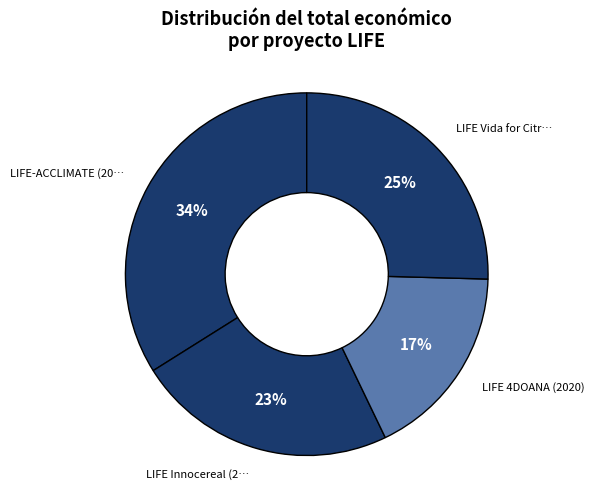

Which slice is the largest?

LIFE-ACCLIMATE (2024)